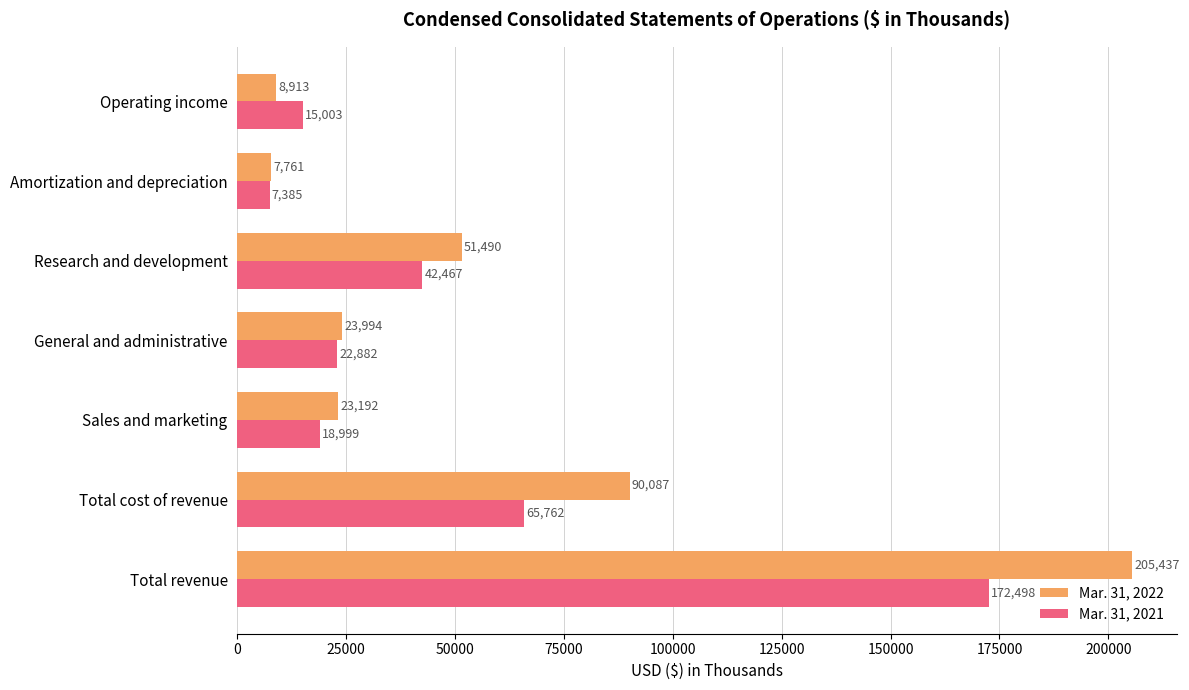

What is the difference between the maximum and minimum values in the Mar. 31, 2022 series?

197676